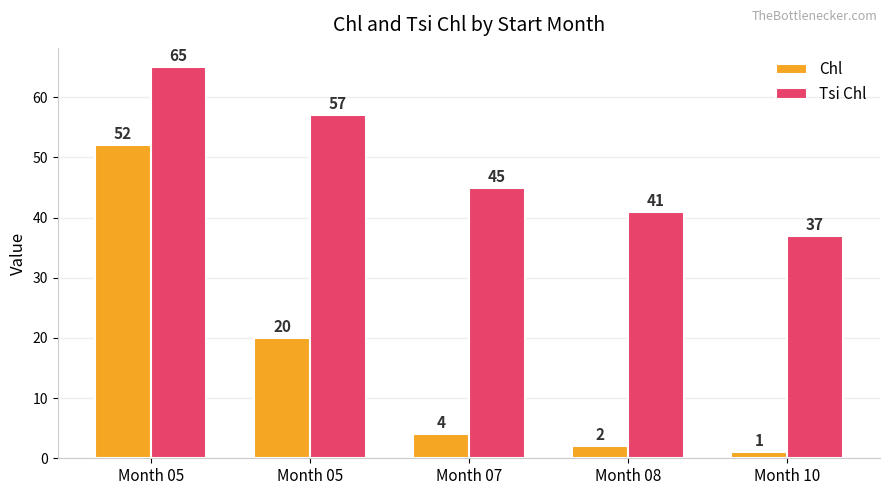

Reading right to left, extract all data points from this chart.

Chl: Month 10=1	Month 08=2	Month 07=4	Month 05=20	Month 05=52
Tsi Chl: Month 10=37	Month 08=41	Month 07=45	Month 05=57	Month 05=65